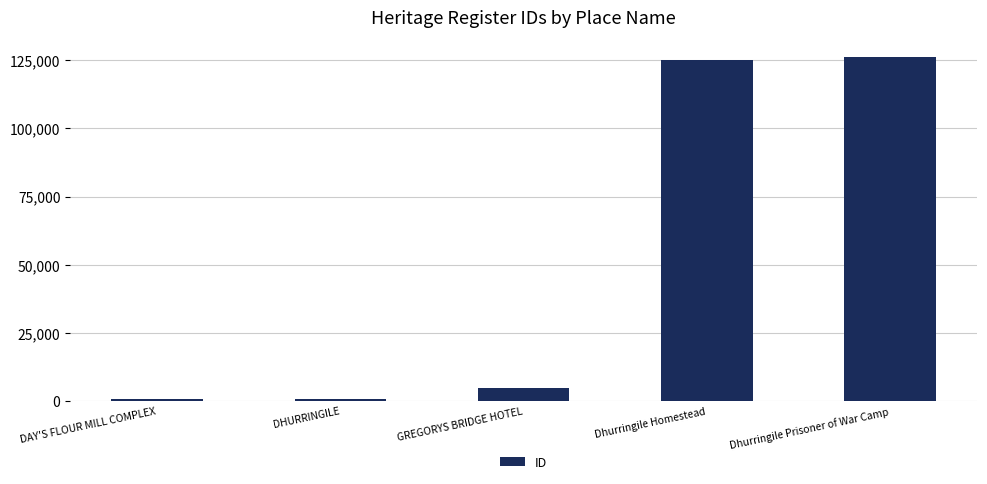

The value at GREGORYS BRIDGE HOTEL is 4574. True or false?

True